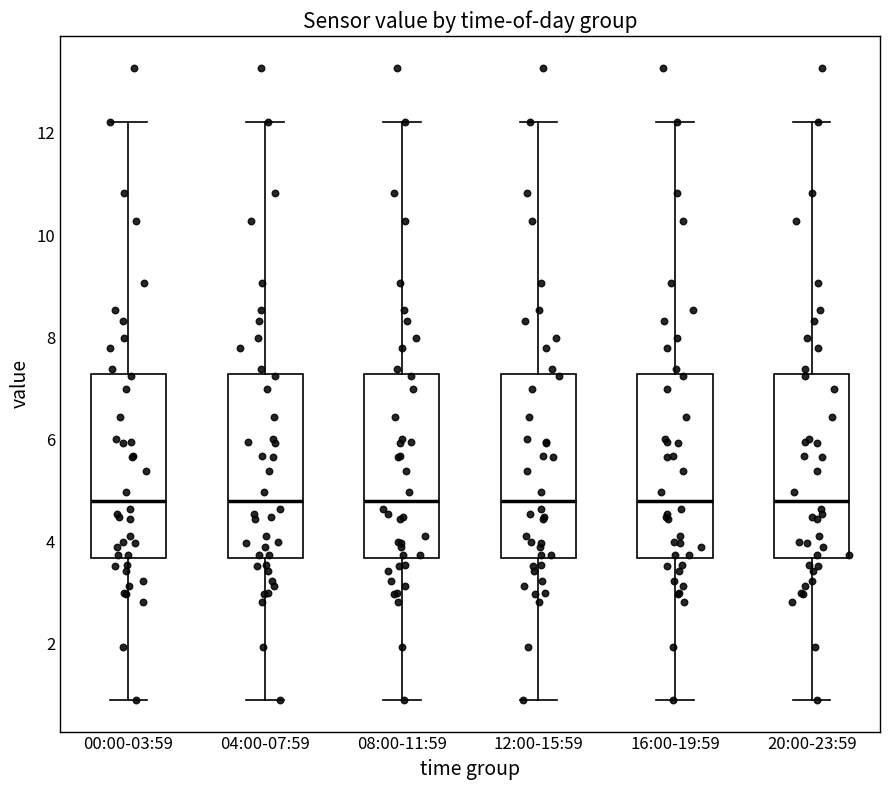

Reading left to right, read every box against the y-axis: the position of its median line, the range the box covers, and the ends of its whiskers. The values are not printed on the chart, so give them approximately, as read against the axis.

00:00-03:59: median 4.8, box 3.6 to 7.2, whiskers 0.8 to 12.2
04:00-07:59: median 4.8, box 3.6 to 7.2, whiskers 0.8 to 12.2
08:00-11:59: median 4.8, box 3.6 to 7.2, whiskers 0.8 to 12.2
12:00-15:59: median 4.8, box 3.6 to 7.2, whiskers 0.8 to 12.2
16:00-19:59: median 4.8, box 3.6 to 7.2, whiskers 0.8 to 12.2
20:00-23:59: median 4.8, box 3.6 to 7.2, whiskers 0.8 to 12.2